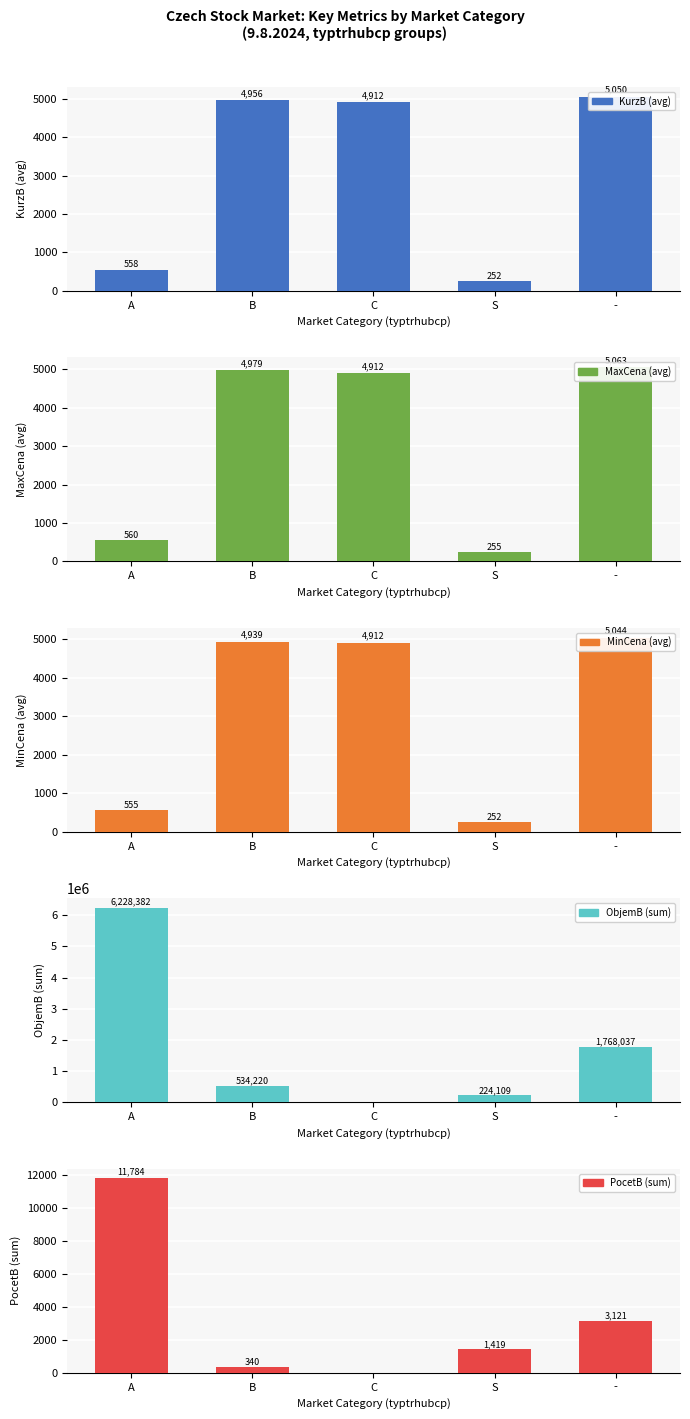

What is the label of the 5th bar from the right?

A